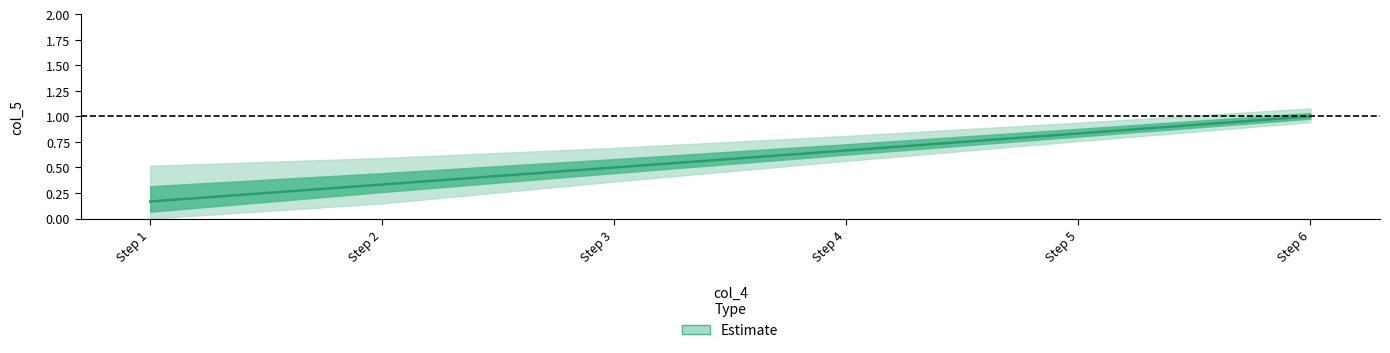

Reading right to left, extract all data points from this chart.

6=1.0	5=0.8	4=0.7	3=0.5	2=0.3	1=0.2